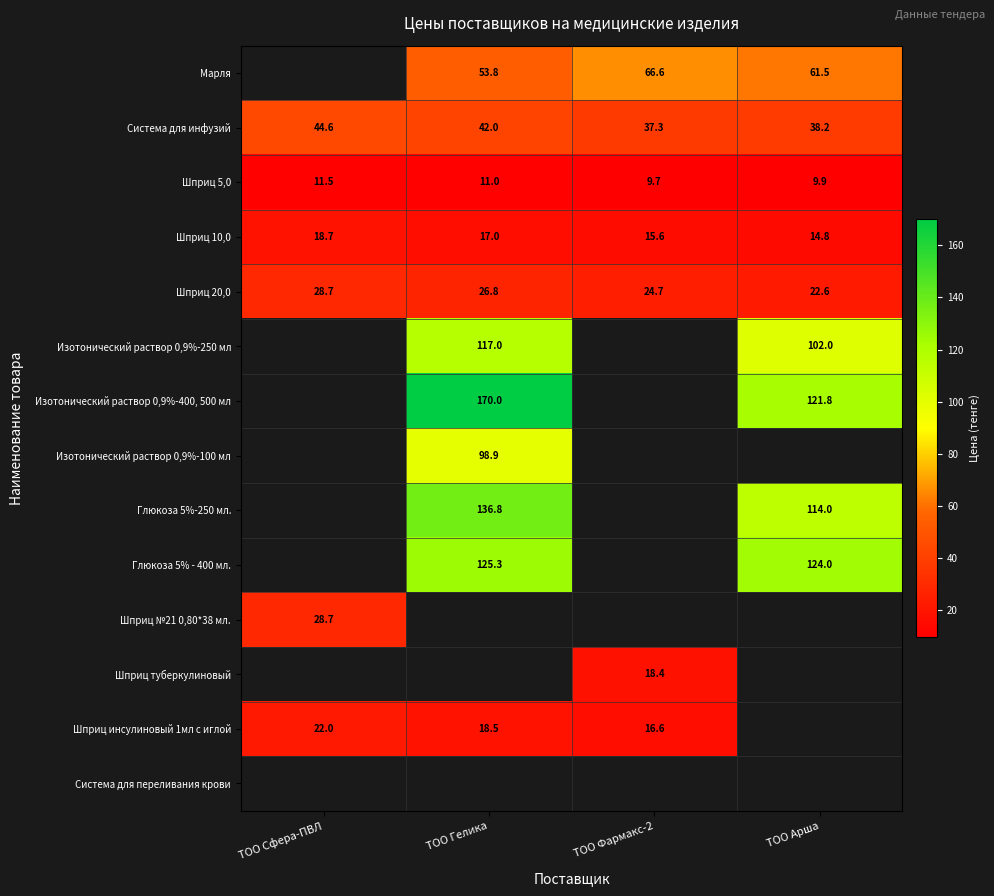

At which label does Система для инфузий first exceed 42?

ТОО Сфера-ПВЛ